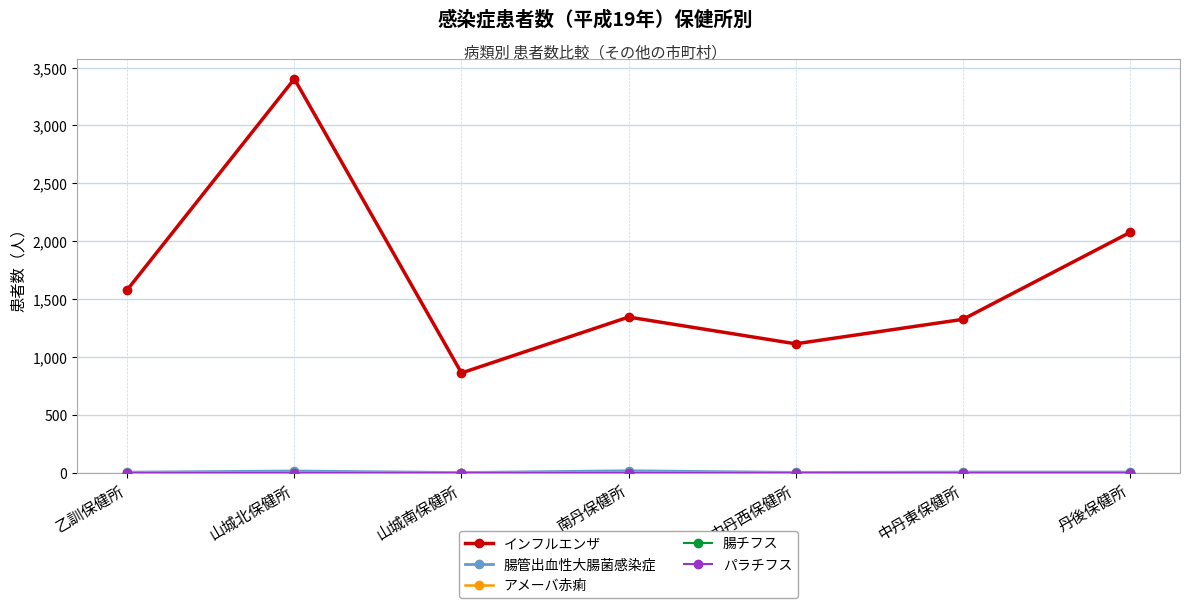

The value of 腸チフス at 山城南保健所 is 0. True or false?

True